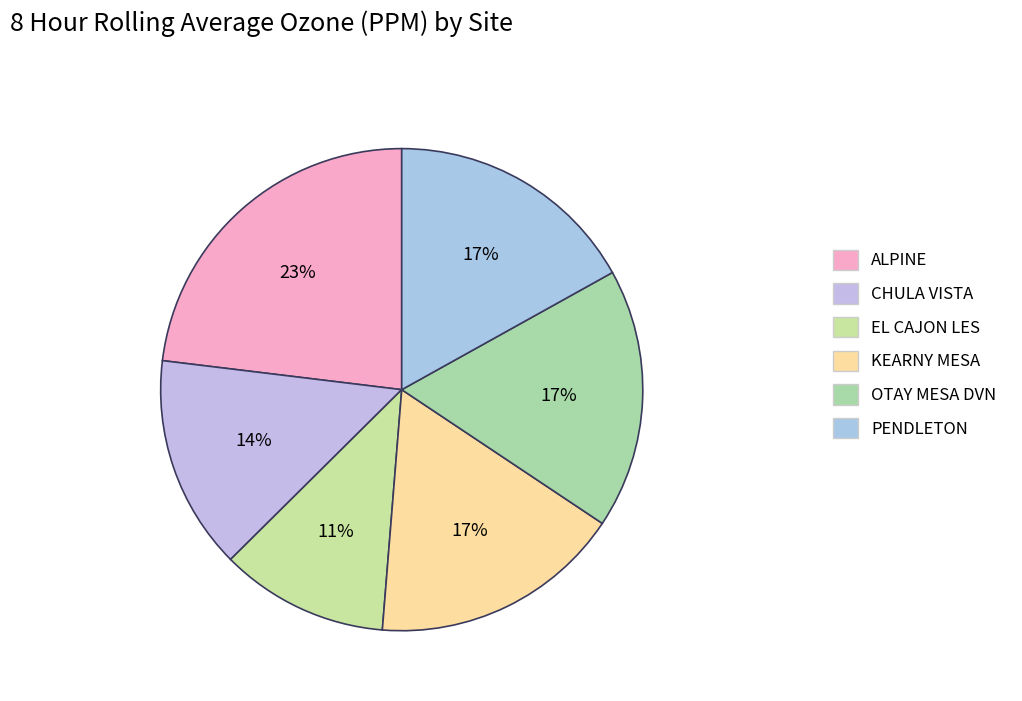

What percentage is the OTAY MESA DVN slice, to the nearest percent?

17%